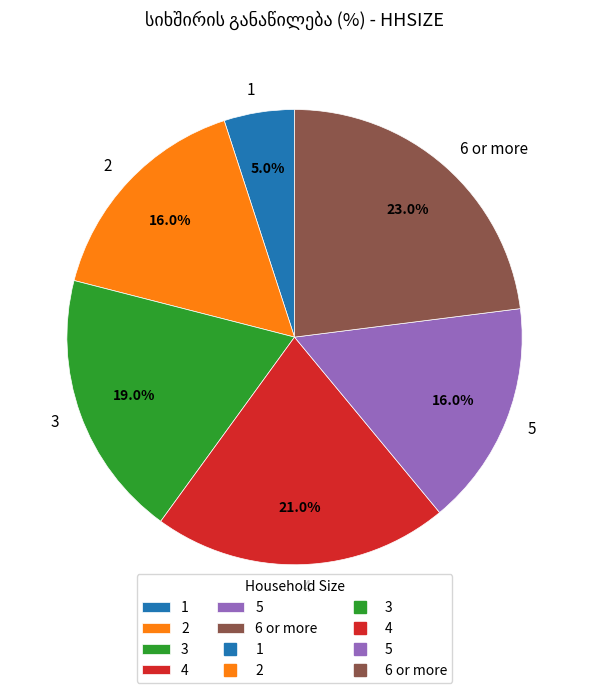

What percentage is the 3 slice, to the nearest percent?

19%